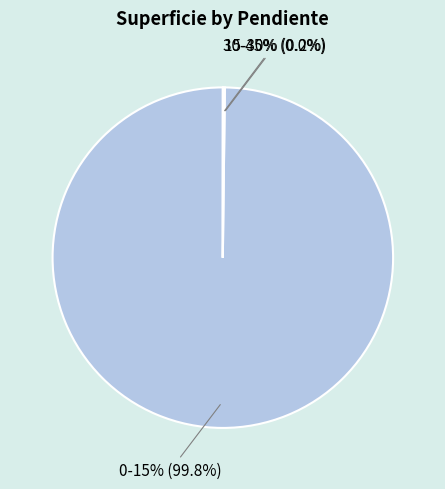

To the nearest percent, what is the combined percentage of 30-45% and 0-15%?

100%